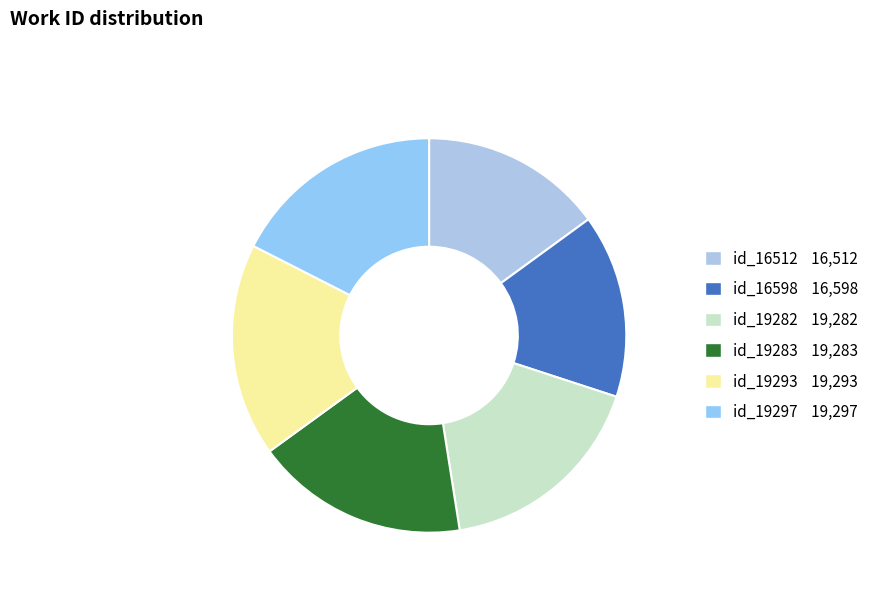

Combined, what portion of the pie is id_19297 and id_19282?

35.0%